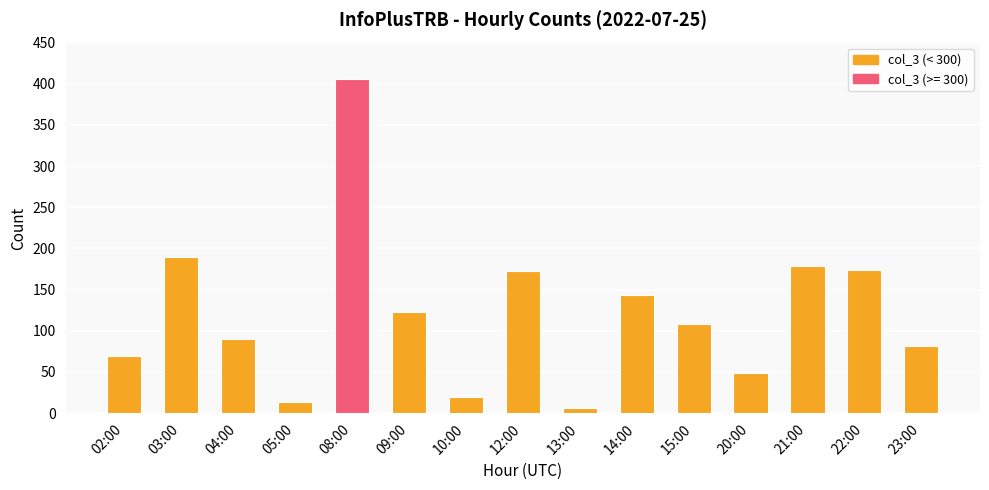

Count the number of data series in this chart.

1